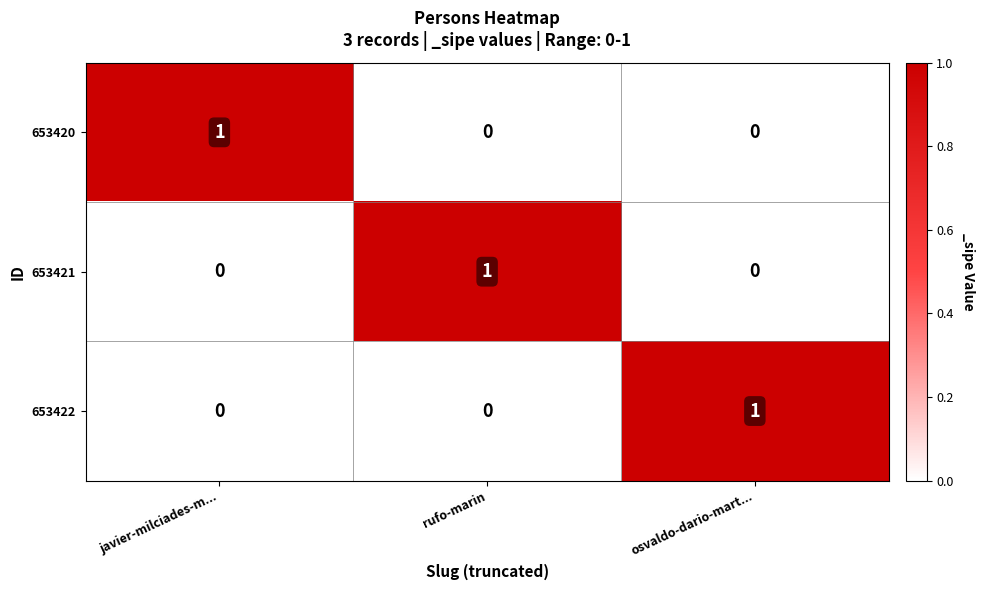

Reading right to left, transcribe all the data shown in this chart.

653420: 0	0	1
653421: 0	1	0
653422: 1	0	0